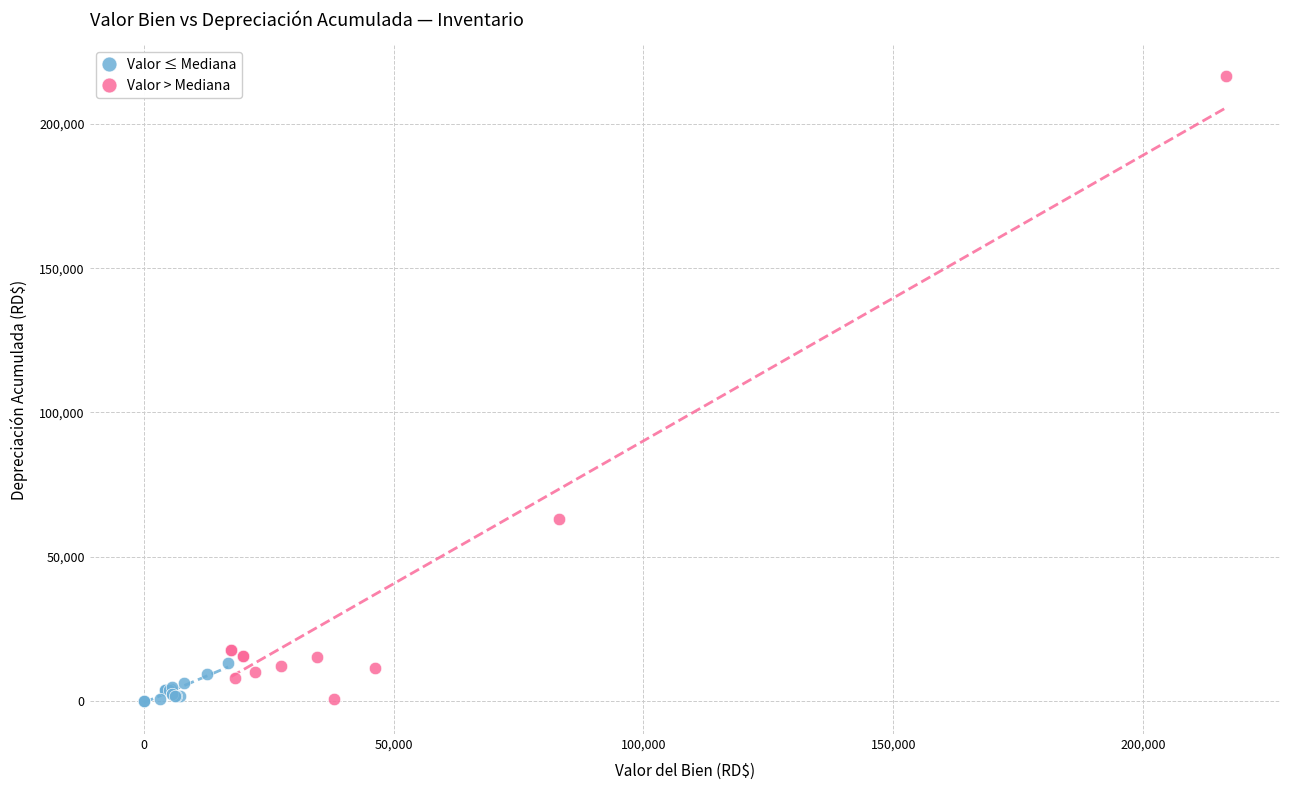

Which series has the largest Y range (max minus min)?

Valor > Mediana